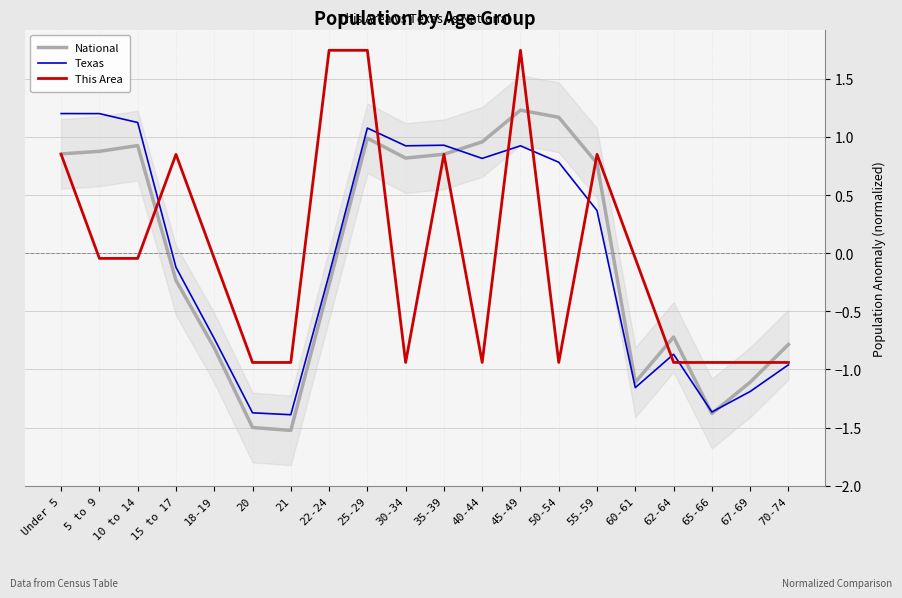

In Texas, how many points are higher than both neighbors (excluding endpoints)?

4